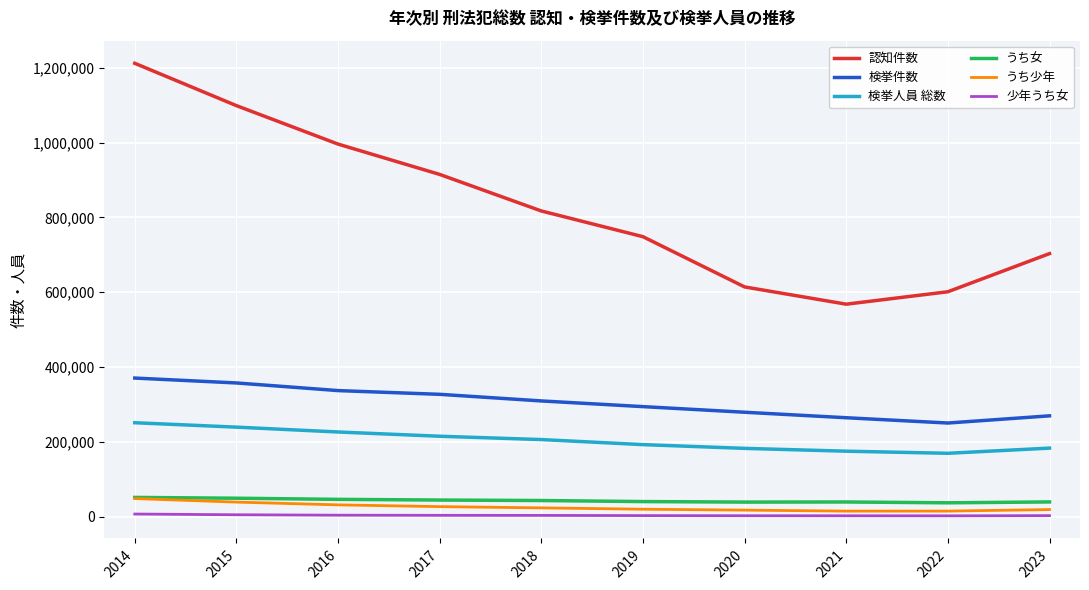

What value does the 検挙件数 series have at 2023?

269550